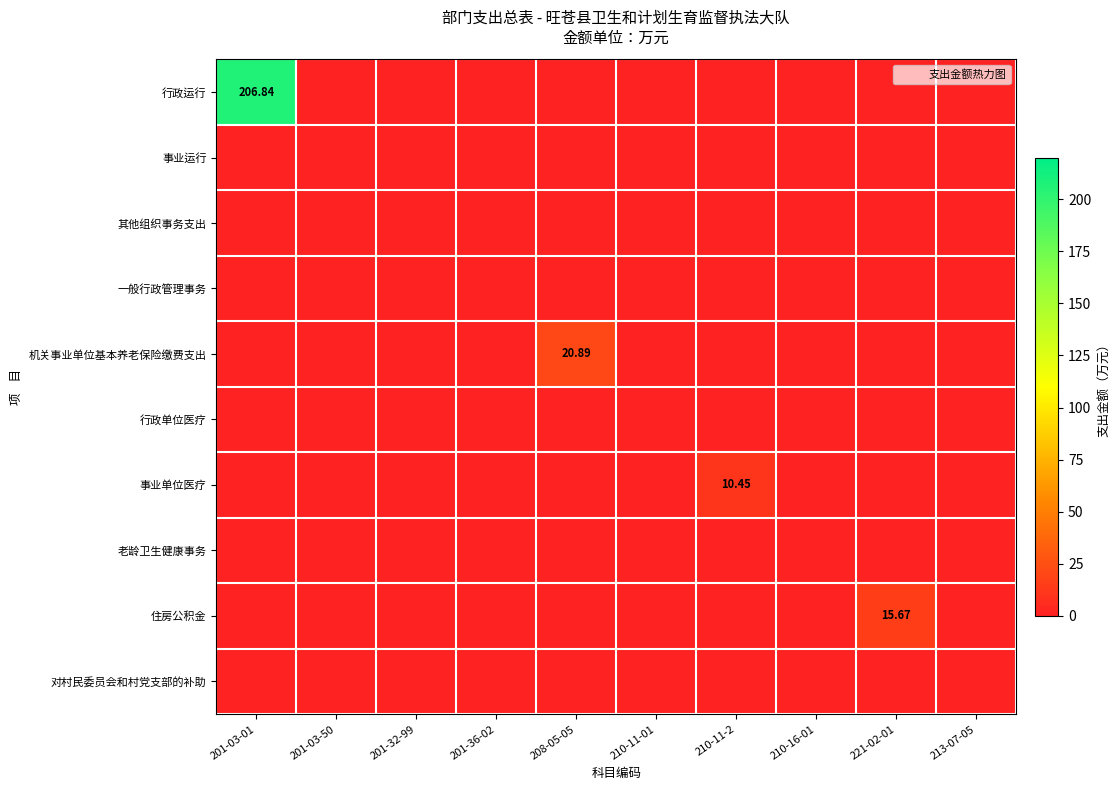

Which series has the widest spread of values?

行政运行